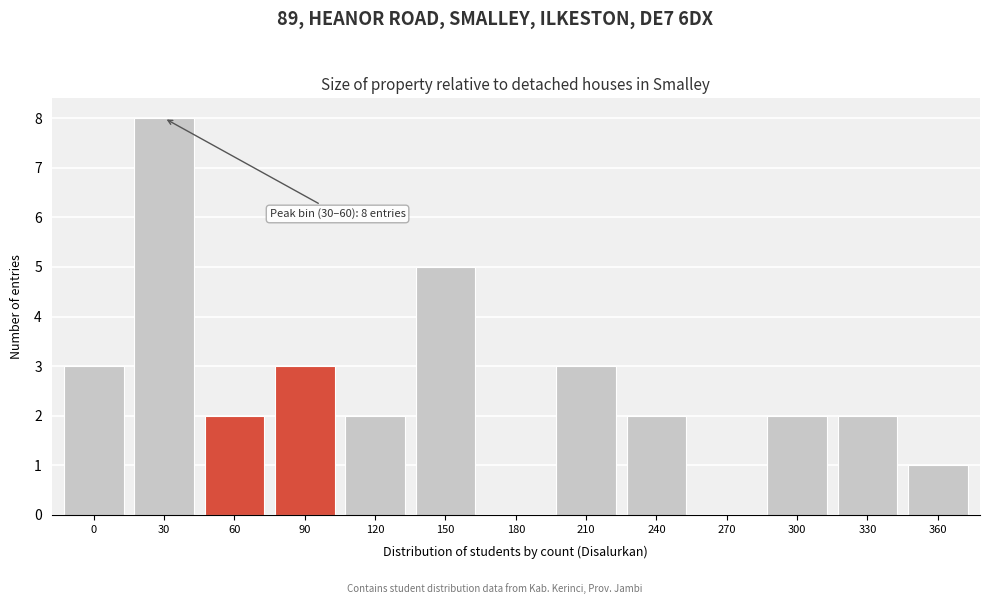

Reading left to right, what are all the values shown in this chart?

0=3	30=8	60=2	90=3	120=2	150=5	180=0	210=3	240=2	270=0	300=2	330=2	360=1